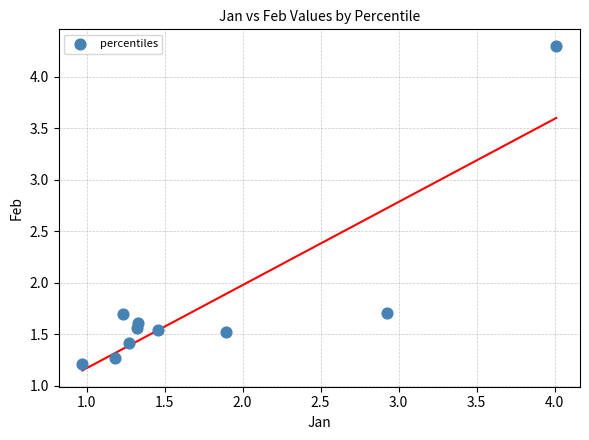

What is the range of X values (max minus min)?

3.0